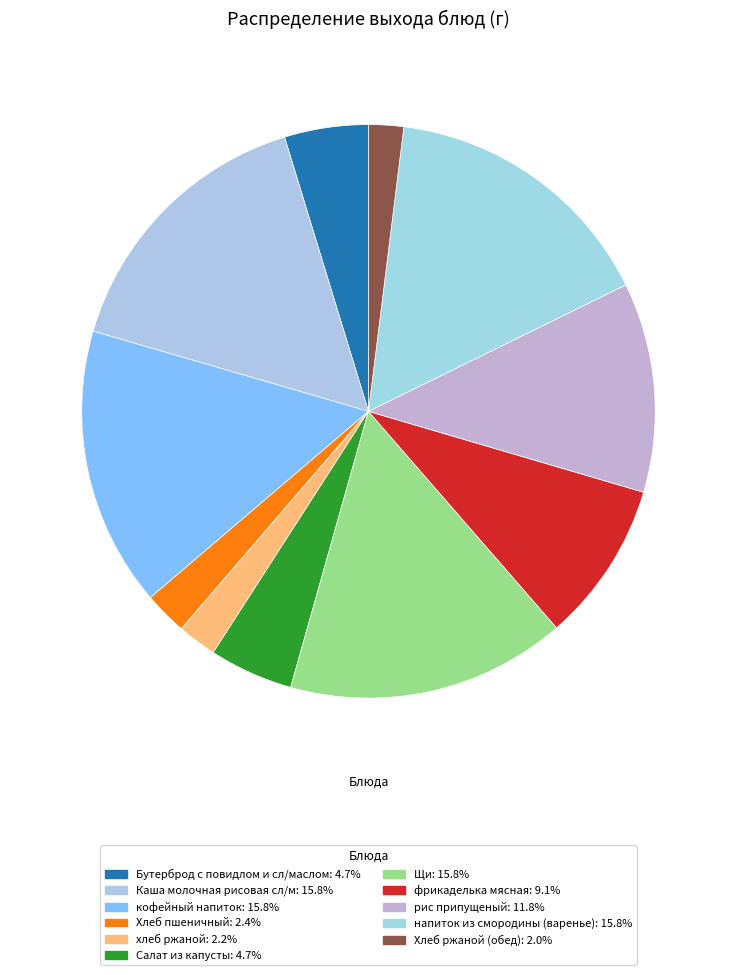

Count the number of slices in the pie.

11